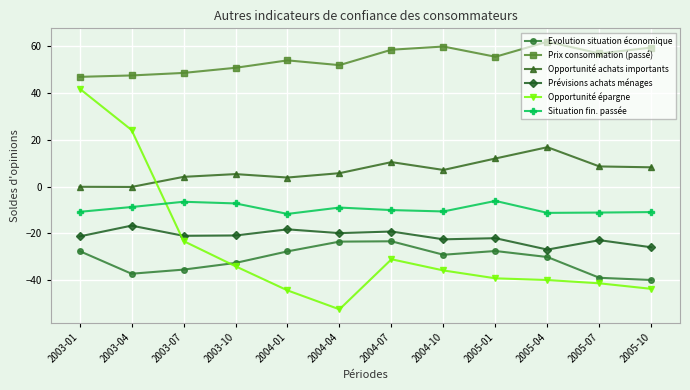

Which series has the largest range (max minus min)?

Opportunité épargne